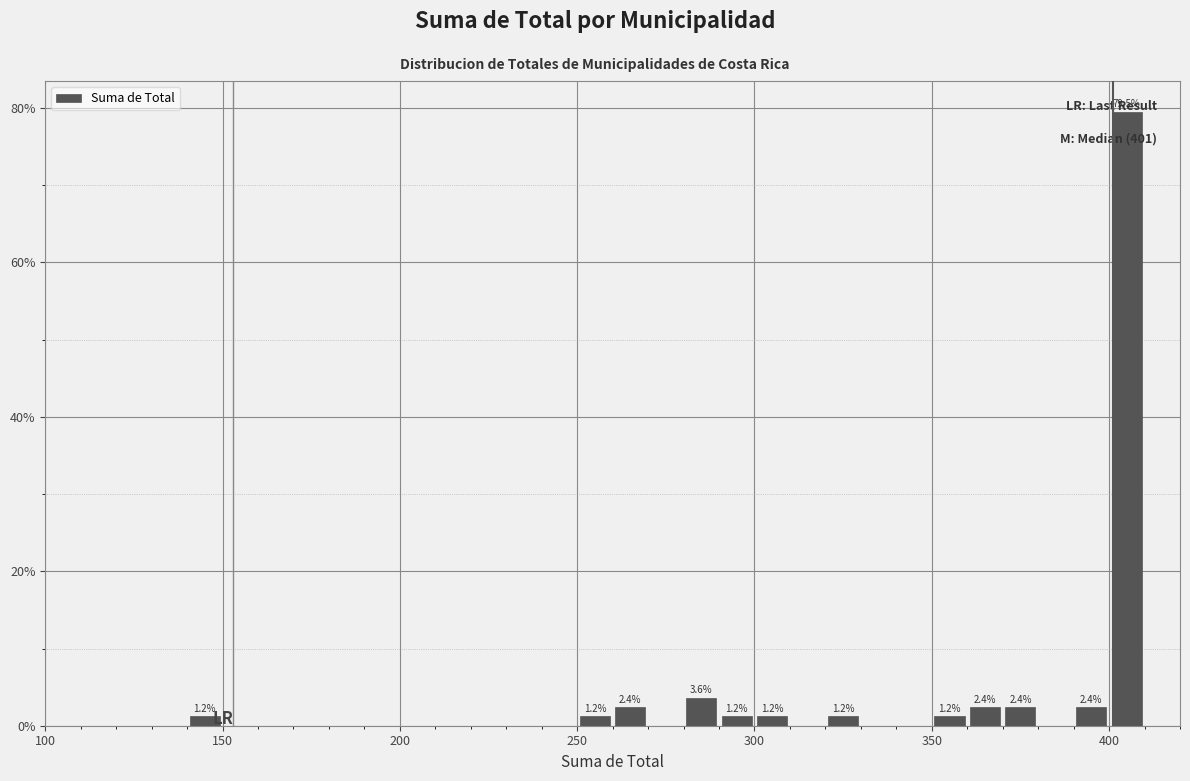

Around what value on the x-axis is the tallest bar? Give the approximate position of its centre, as read against the axis.

405